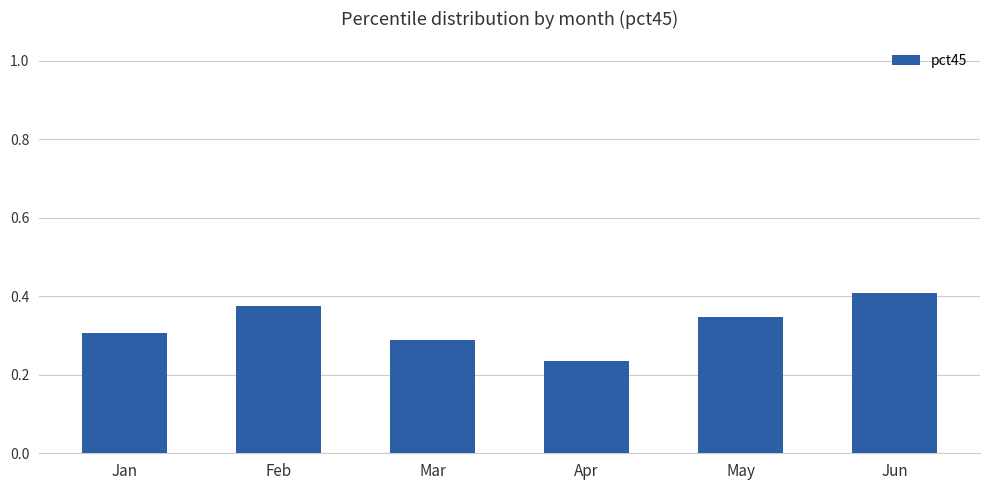

Which category has the highest value across all series?

Jun